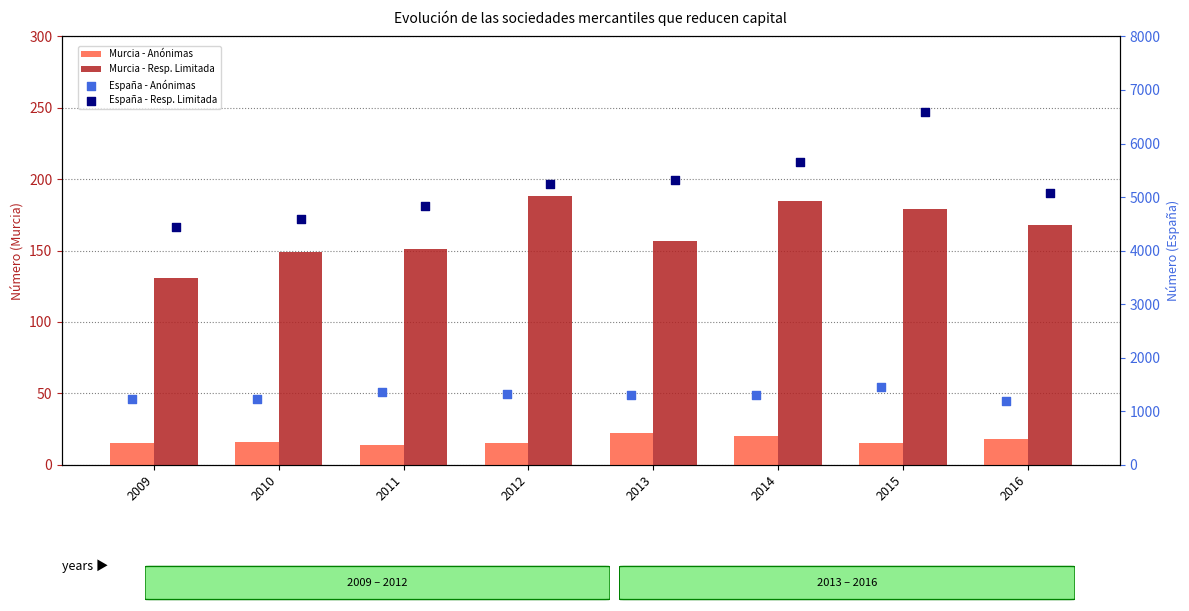

Which series contains the lowest Y value?

Murcia - Anónimas